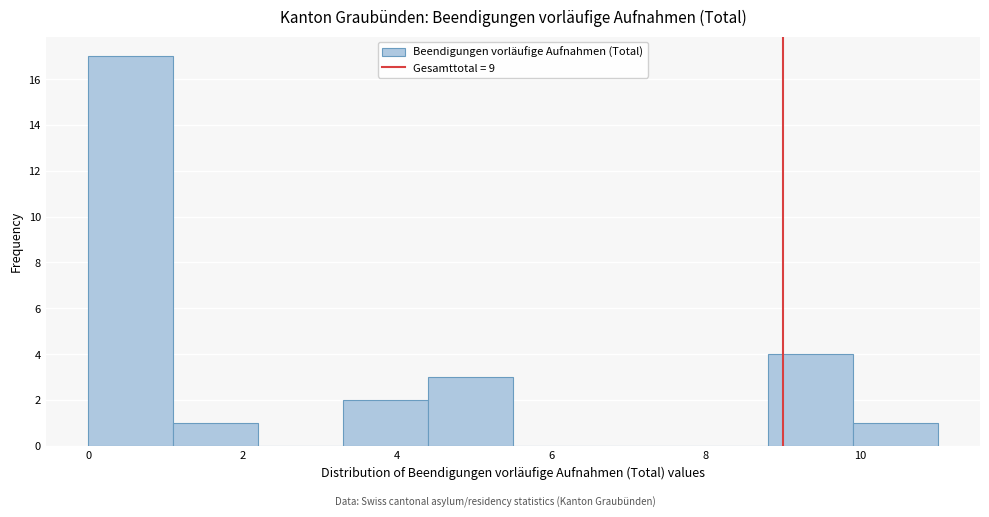

Which range on the x-axis has the tallest bar?

0.0 to 1.1